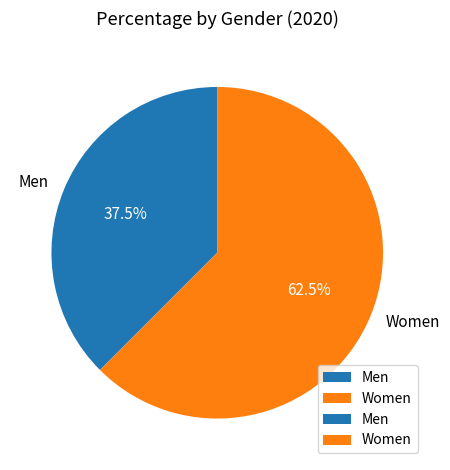

Does any single category account for the majority?

Yes